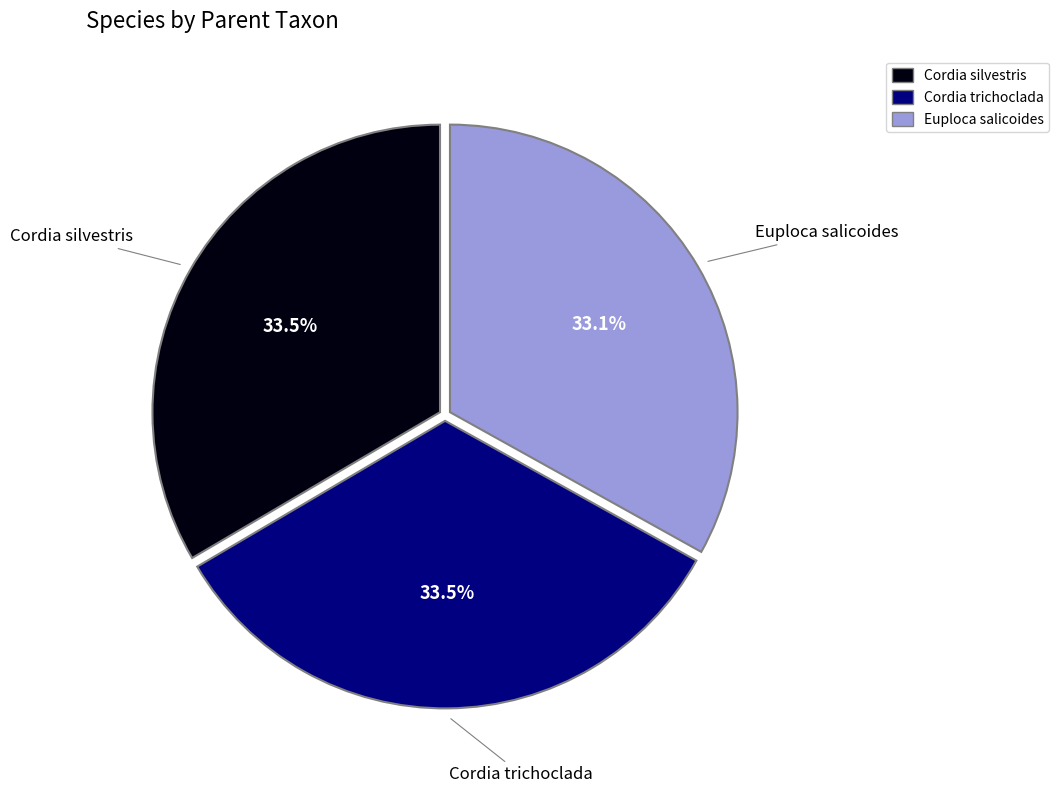

Is there a majority slice in this chart?

No